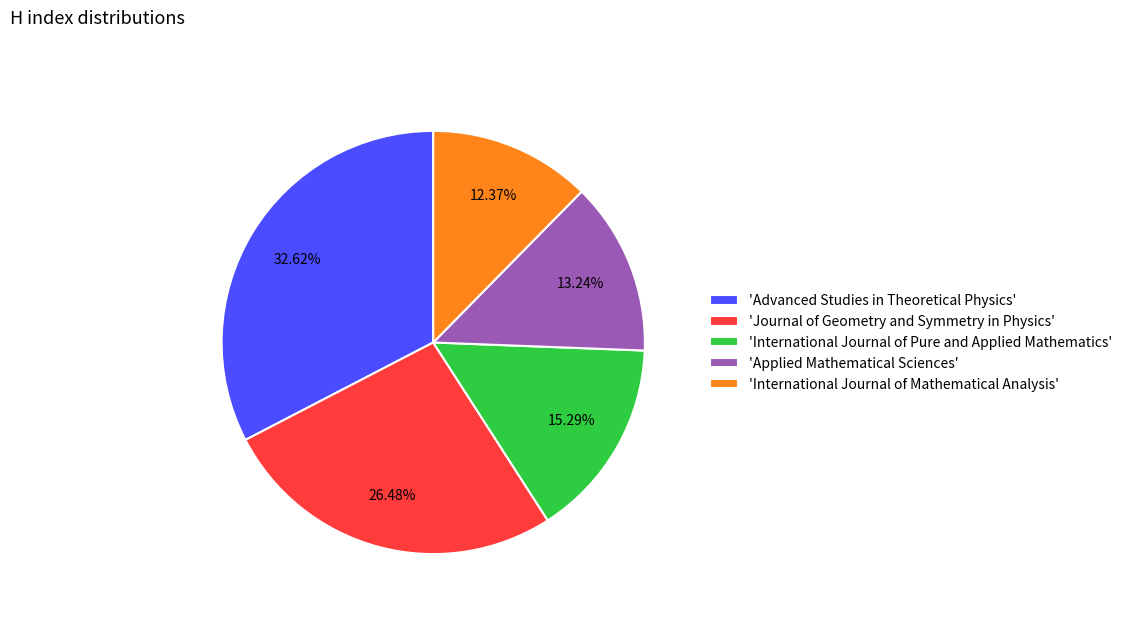

To the nearest percent, what is the difference between the largest and smallest slice percentages?

20%